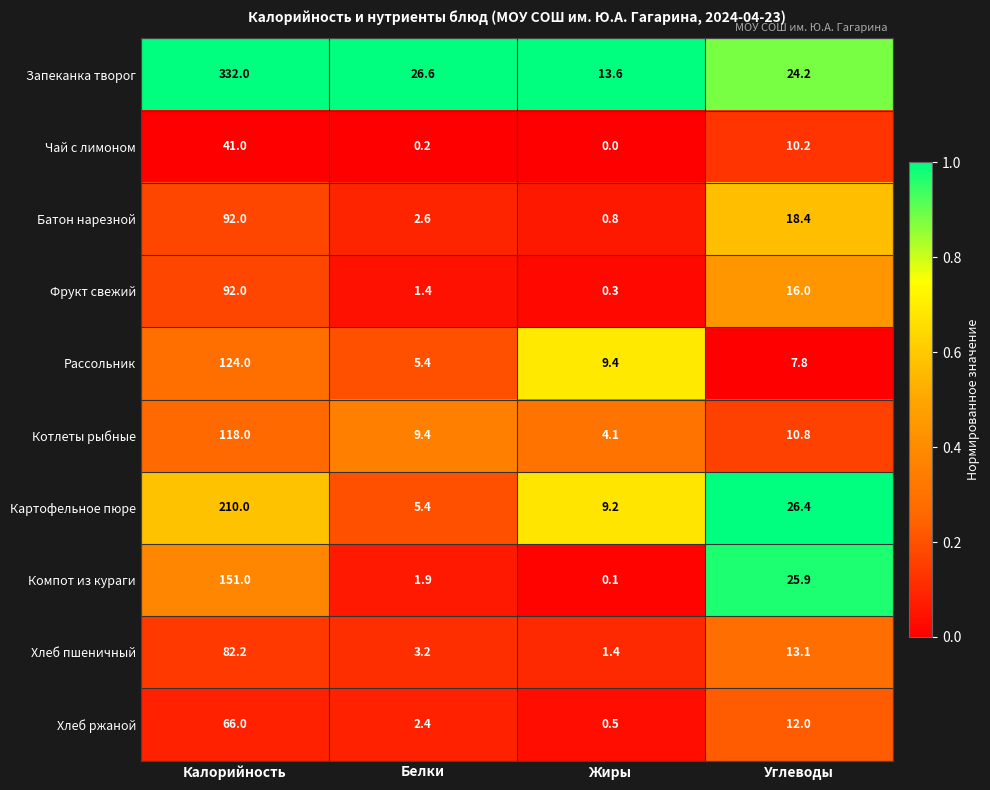

Where does the Батон нарезной series first go above 18?

Калорийность